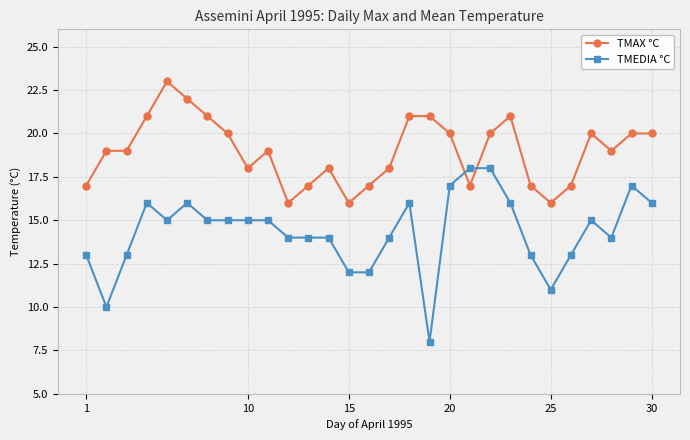

What is the sum of all TMEDIA °C values?

415